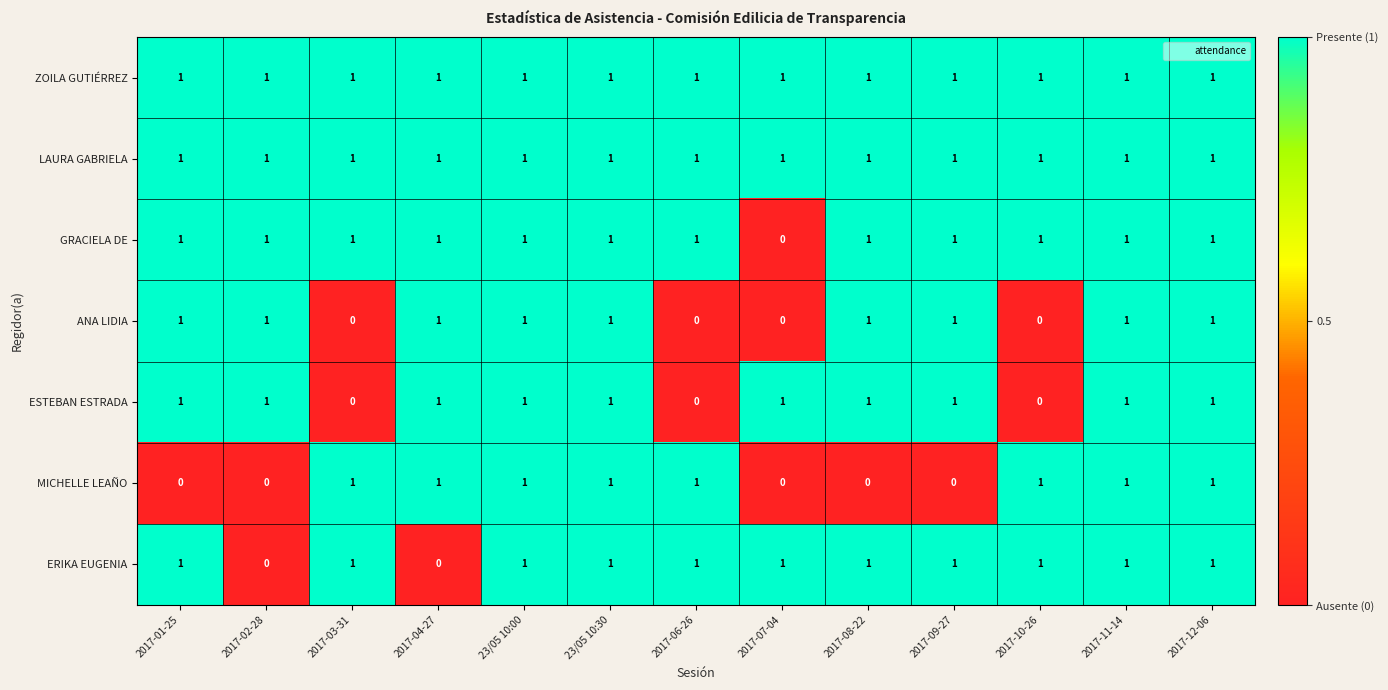

Between 2017-09-27 and 2017-12-06, which series saw the biggest shift?

MICHELLE LEAÑO